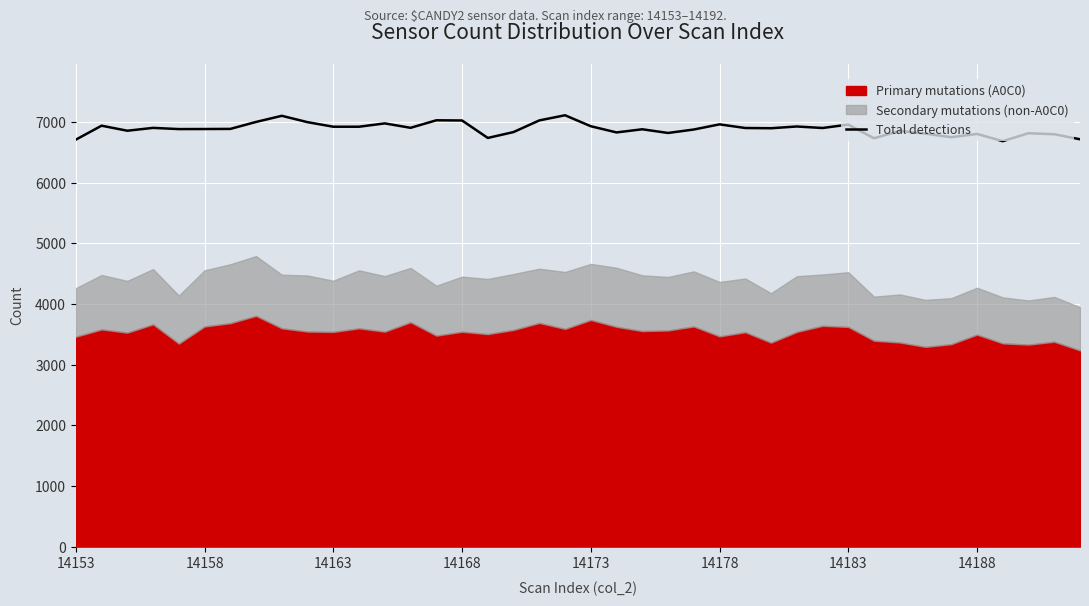

How many lines are shown in the chart?

1